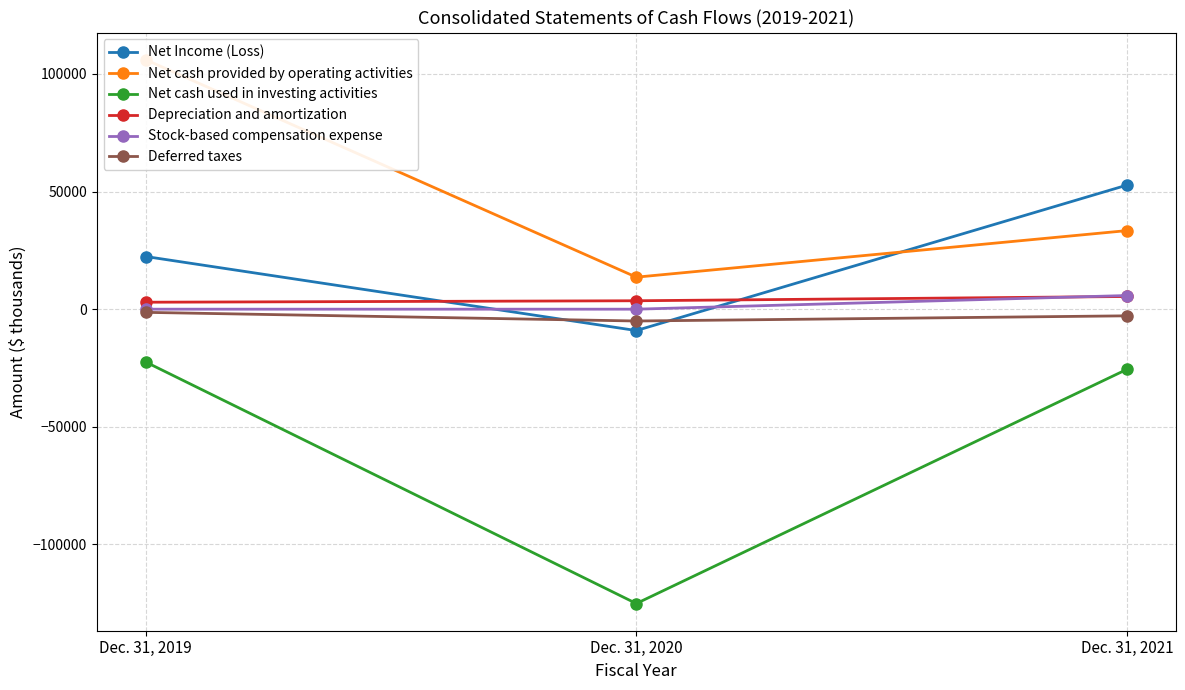

Rank the series by their maximum value, from highest to lowest.

Net cash provided by operating activities, Net Income (Loss), Stock-based compensation expense, Depreciation and amortization, Deferred taxes, Net cash used in investing activities